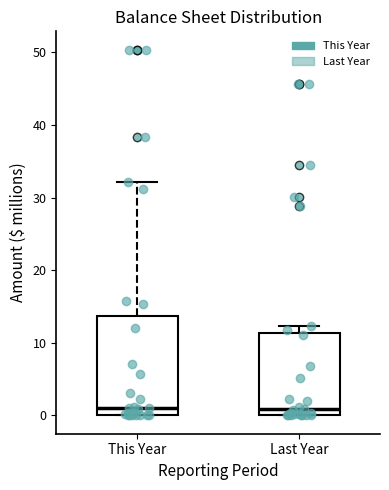

Reading left to right, read every box against the y-axis: the position of its median line, the range the box covers, and the ends of its whiskers. The values are not printed on the chart, so give them approximately, as read against the axis.

This Year: median 1, box 0 to 14, whiskers 0 to 32
Last Year: median 1, box 0 to 11, whiskers 0 to 12